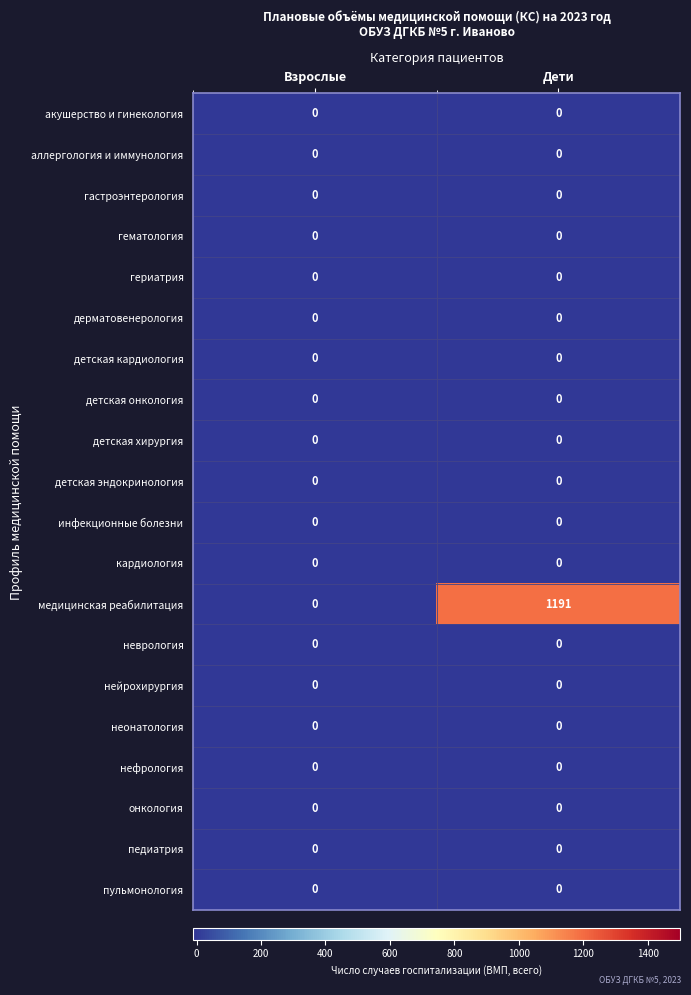

What is the spread (max minus min) of values at Дети?

1191